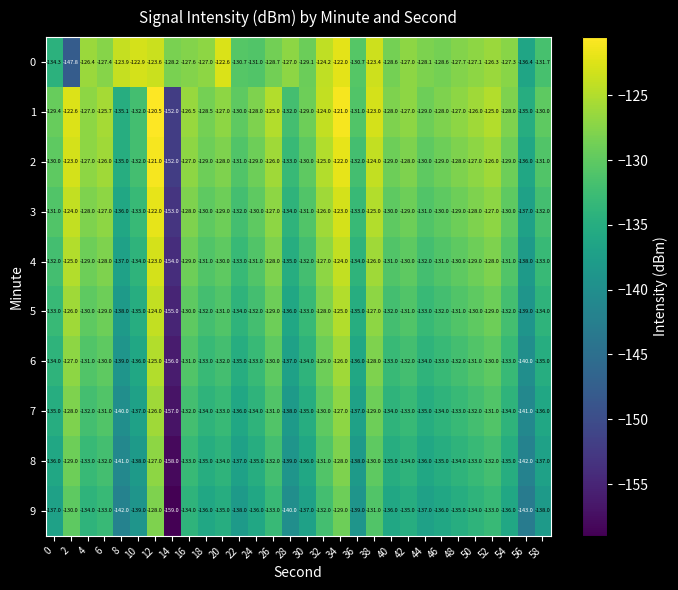

At 28, list the series in order from largest to smallest.

0, 1, 2, 3, 4, 5, 6, 7, 8, 9